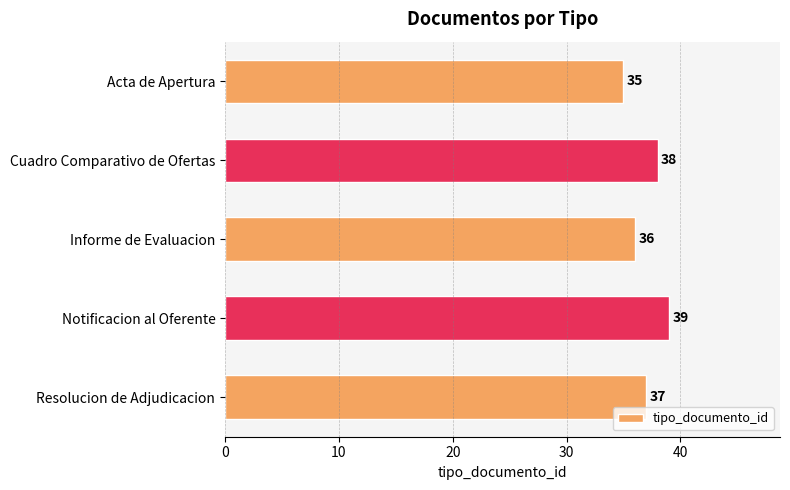

Which has a higher value, Cuadro Comparativo de Ofertas or Resolucion de Adjudicacion?

Cuadro Comparativo de Ofertas